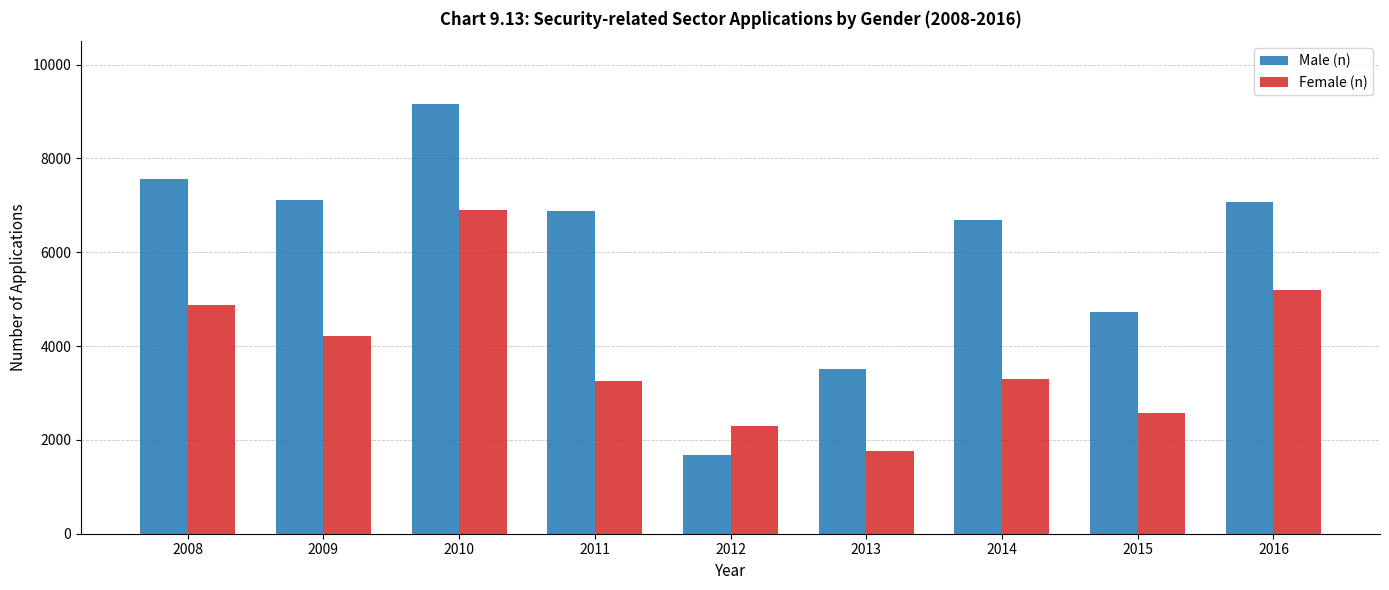

What is the sum of all Female (n) values?

34389